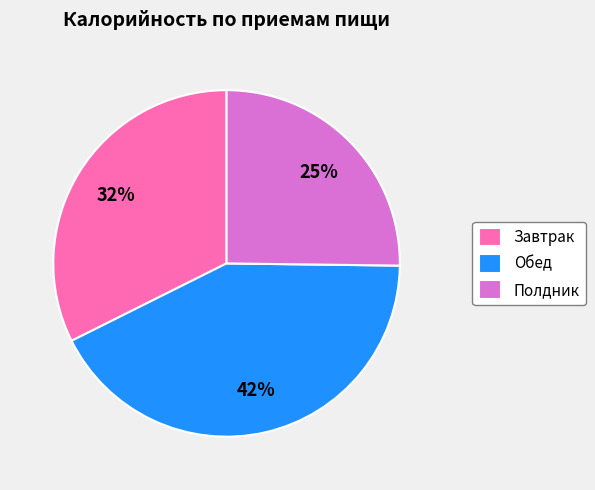

What percentage is the Обед slice, to the nearest percent?

42%